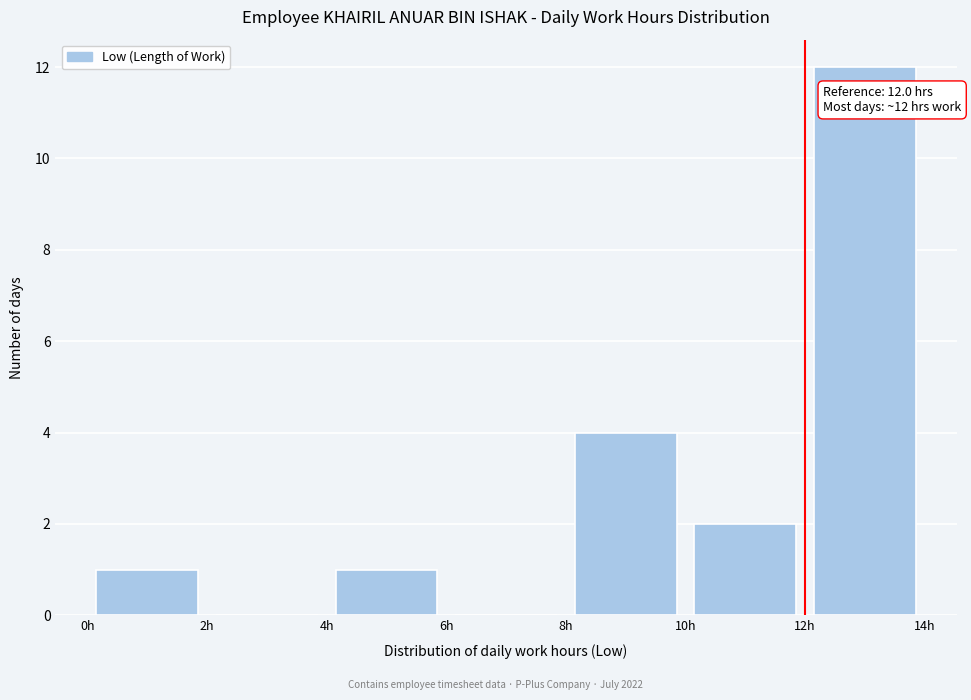

Which range on the x-axis has the tallest bar?

12 to 14